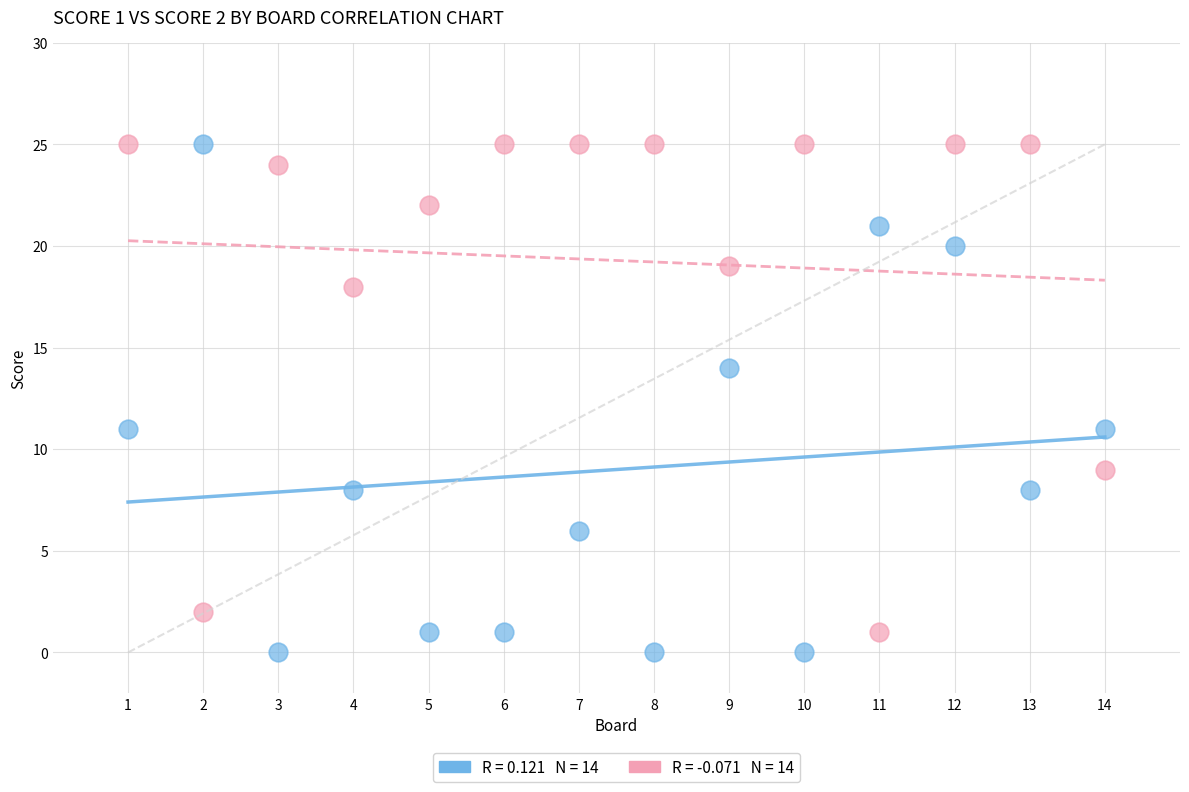

Across all data points, what is the range of X values (max minus min)?

13